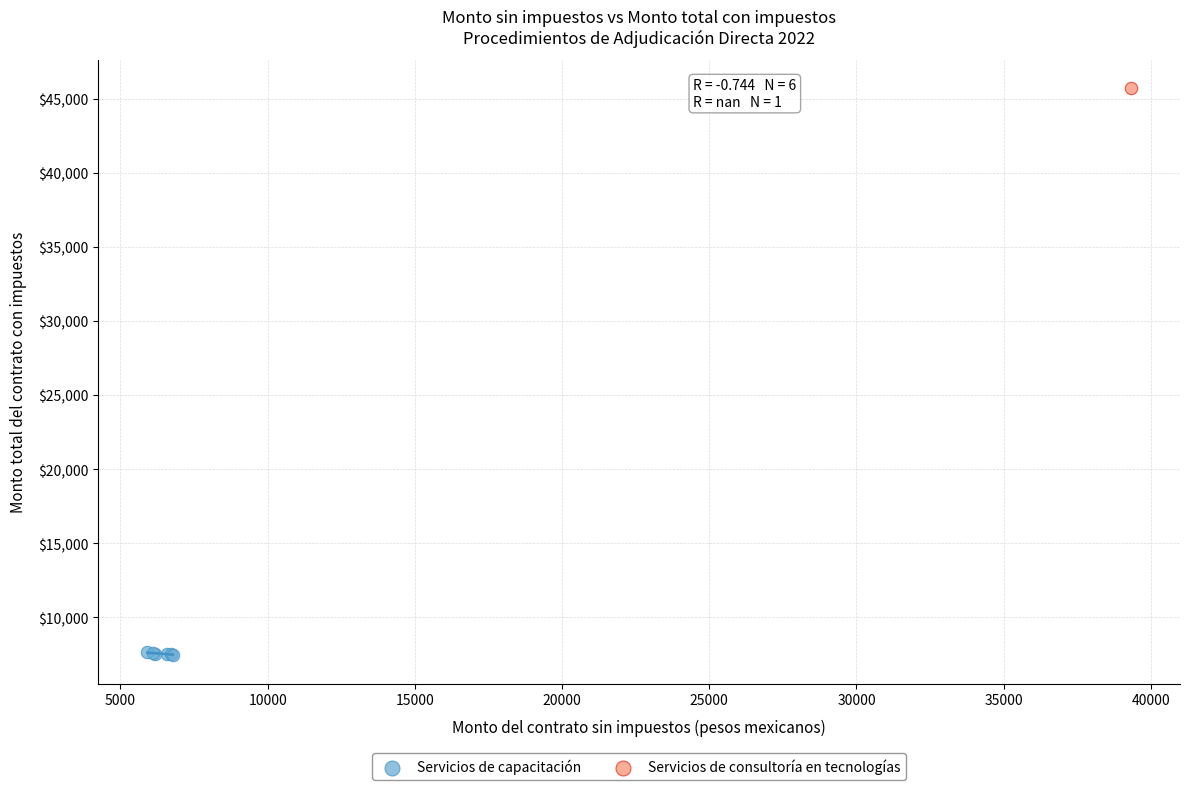

What are all the series names shown in the legend?

Servicios de capacitación, Servicios de consultoría en tecnologías